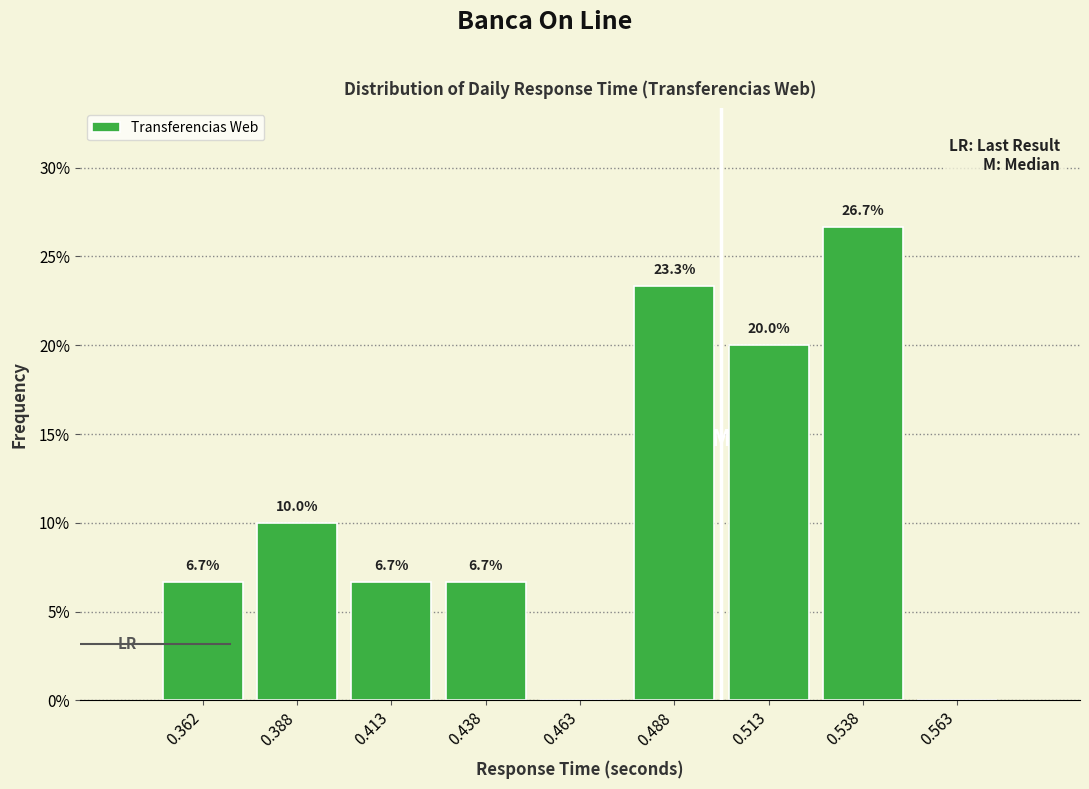

Which range on the x-axis has the tallest bar?

0.525 to 0.550